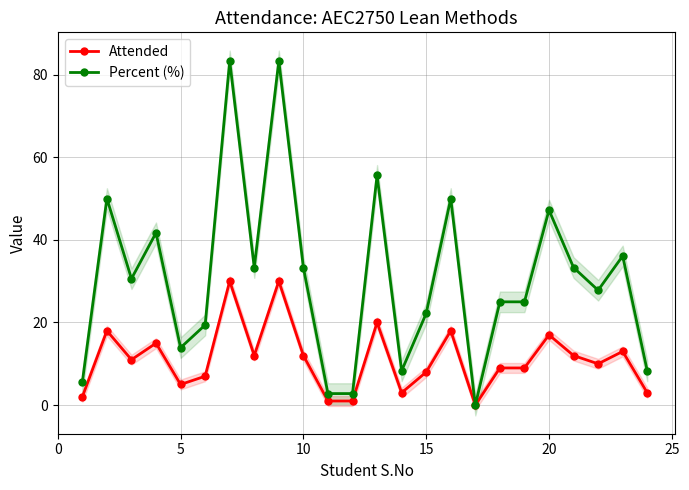

What is the value of the Attended point at the 2nd from the left?

18.0